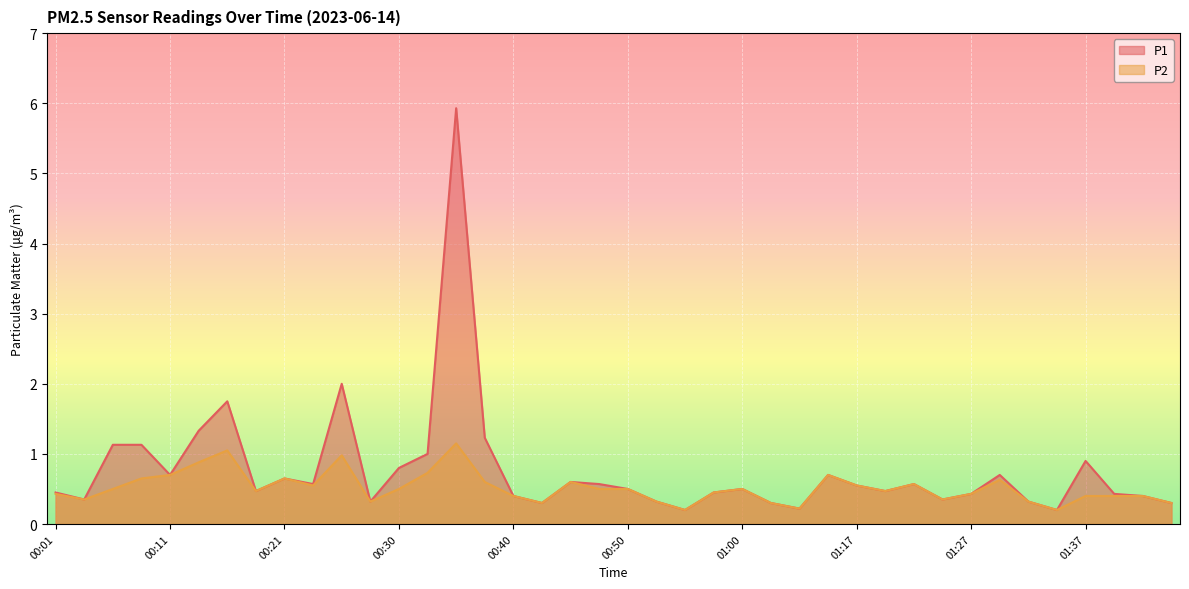

What is the value of the P2 point at the 24th from the left?

0.5